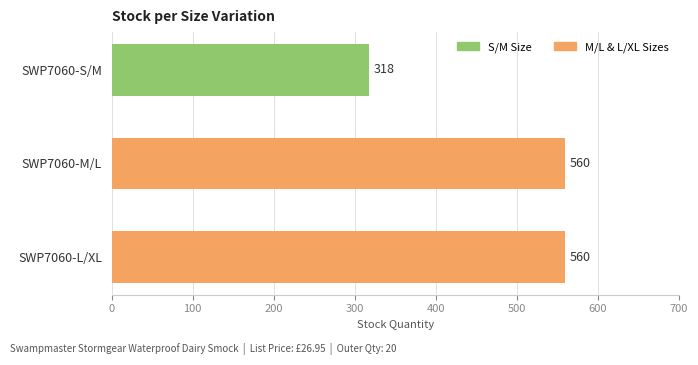

What is the difference between the maximum and minimum values?

242